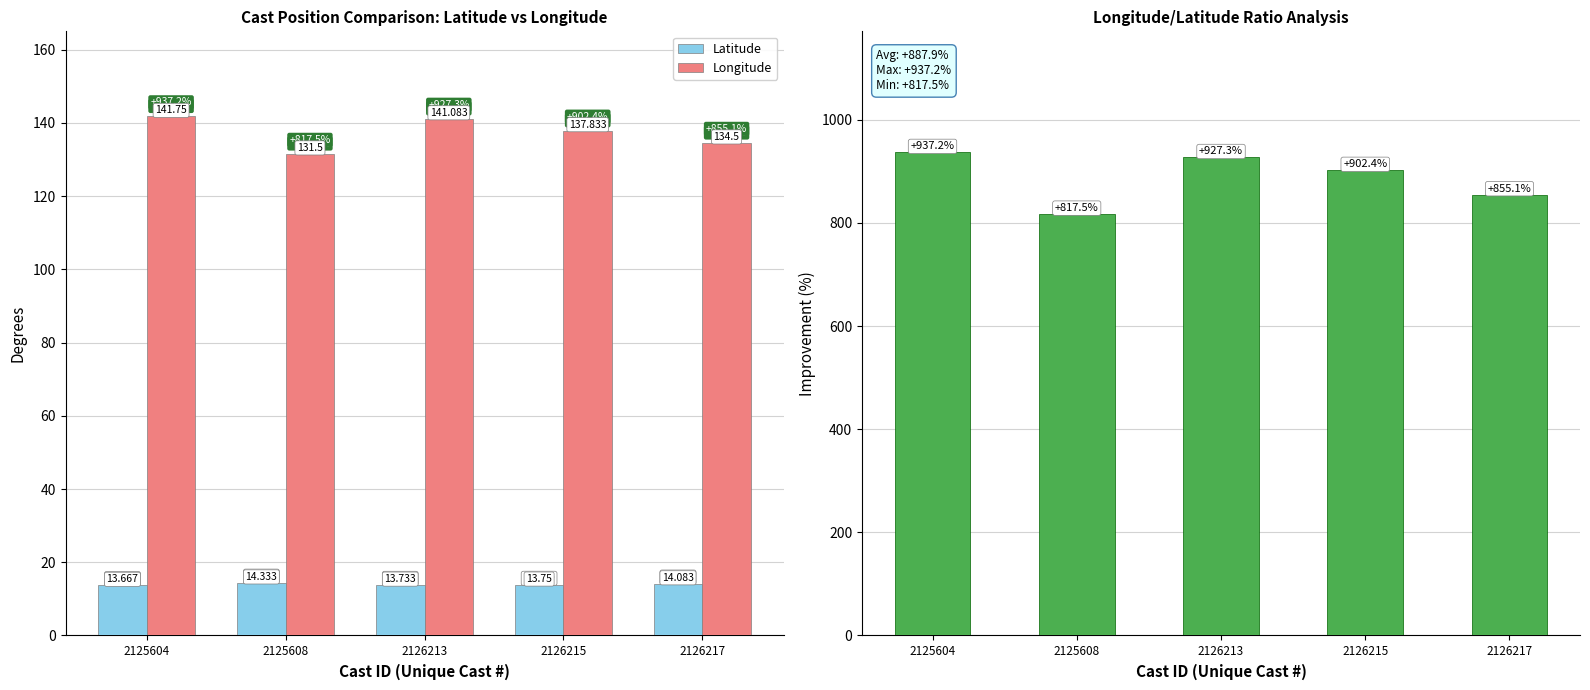

How many values in the Longitude series are below 137?

2